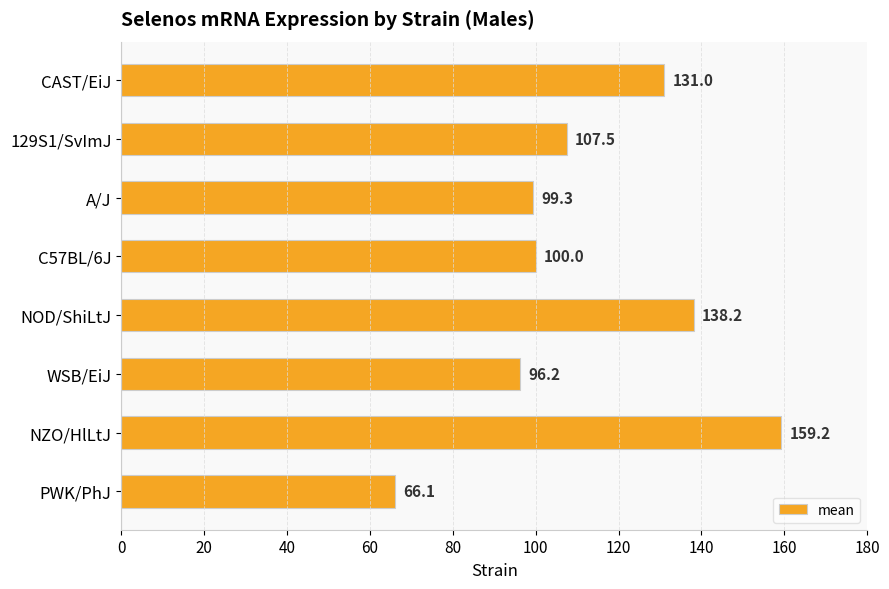

How many values are below 107?

4